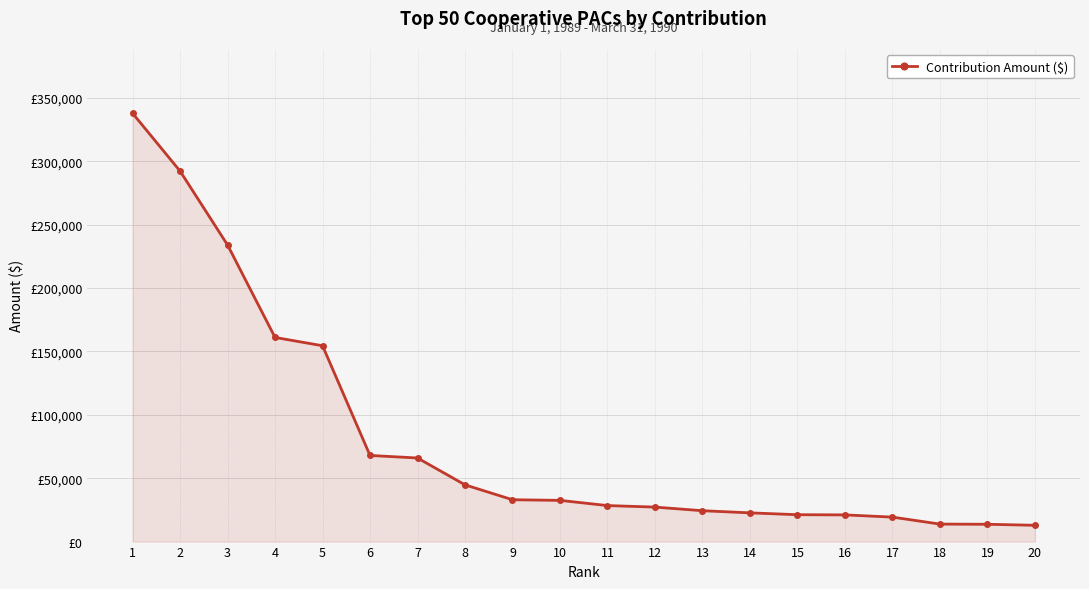

Reading left to right, what are all the values shown in this chart?

337800	292200	233925	161000	154450	67930	65925	44750	33000	32500	28400	27200	24350	22650	21200	21050	19300	13800	13650	12850